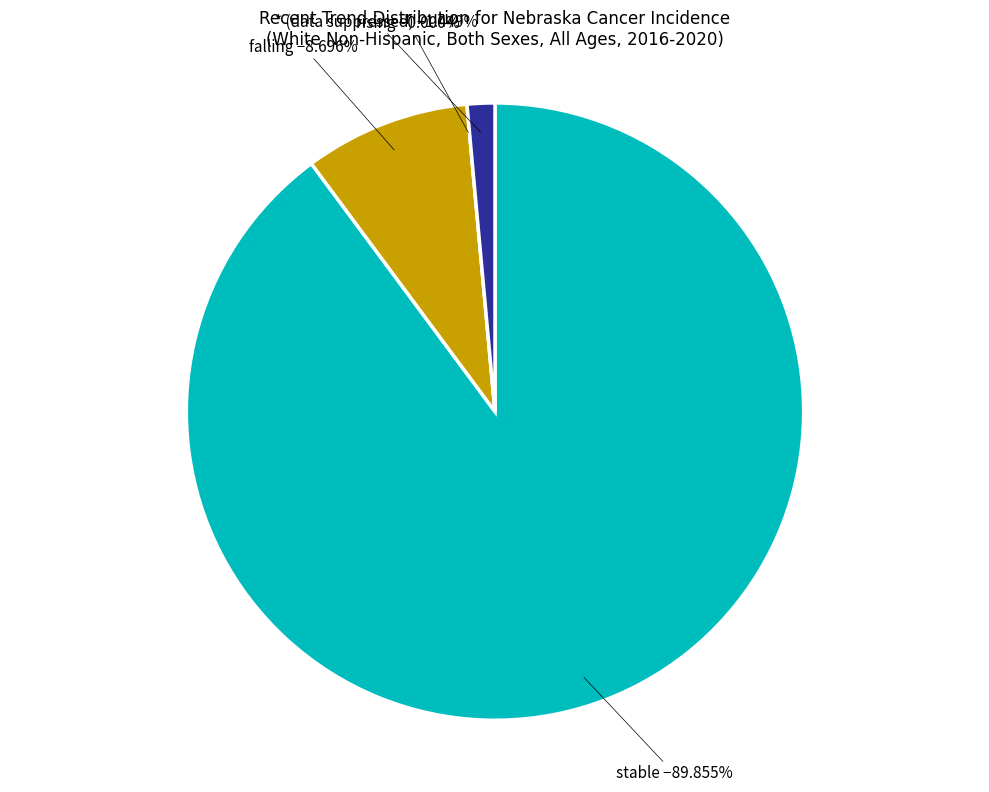

To the nearest percent, what is the average slice percentage?

25%